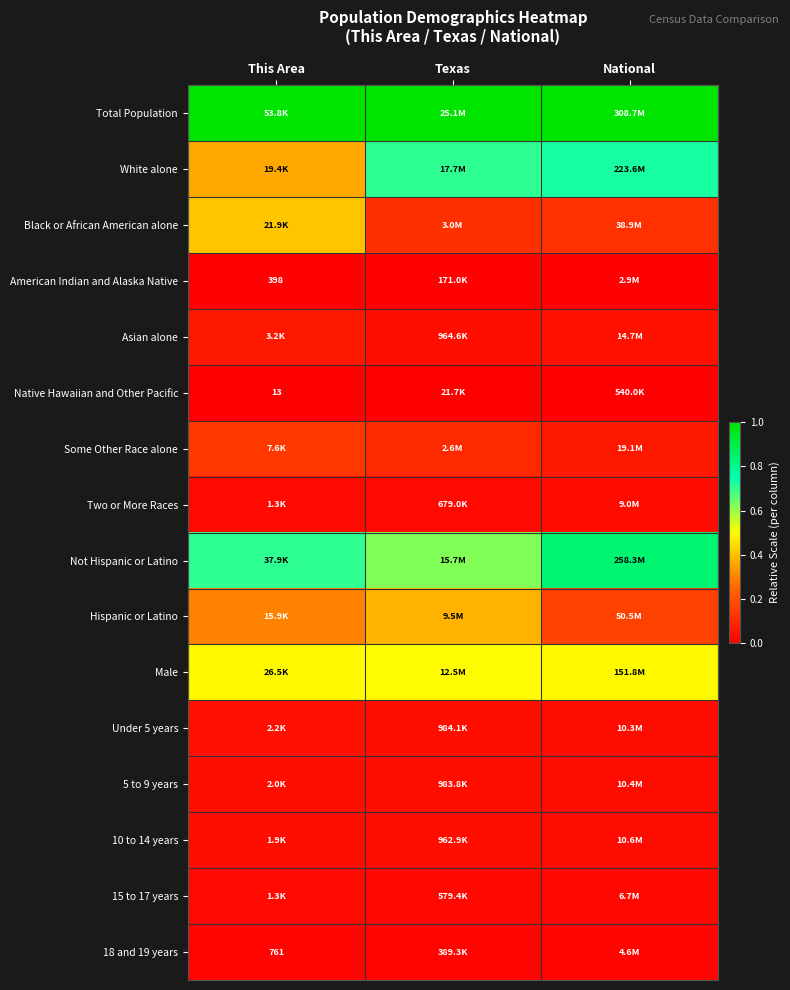

Is it true that 10 to 14 years equals 0.0 at National?

False